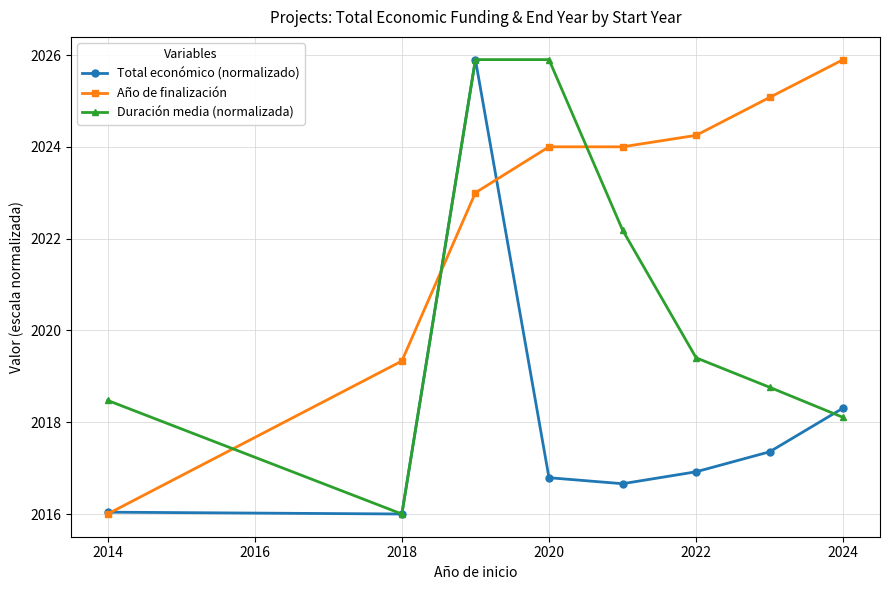

List the series in order of their overall mean, lowest first.

Total económico (normalizado), Duración media (normalizada), Año de finalización